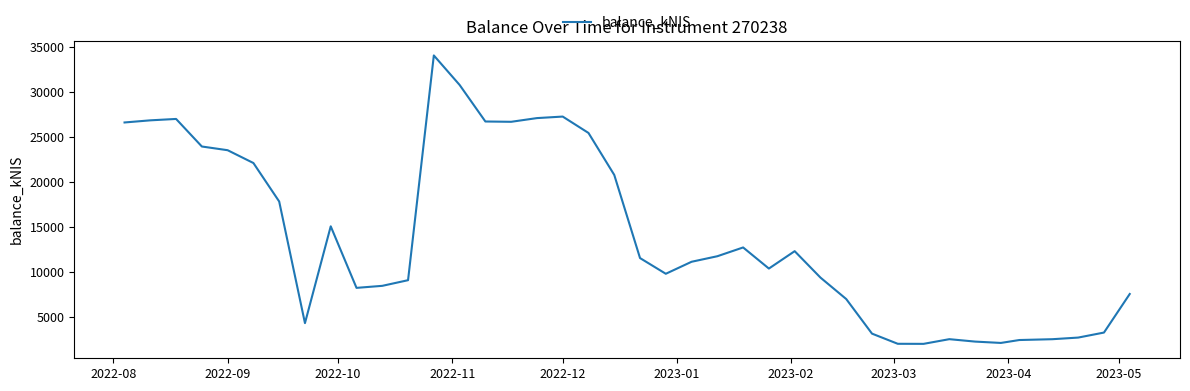

What is the minimum value shown in the chart?

2019.6